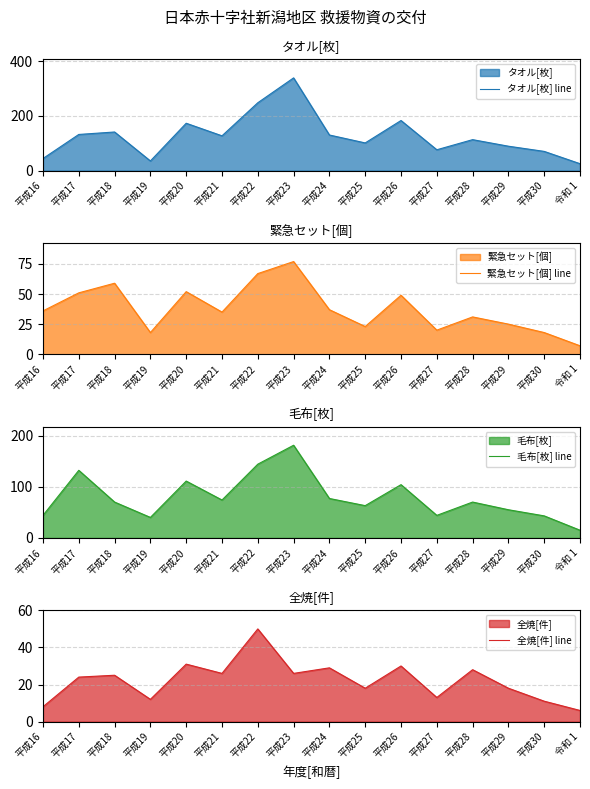

What is the label of the 14th point from the left?

平成29